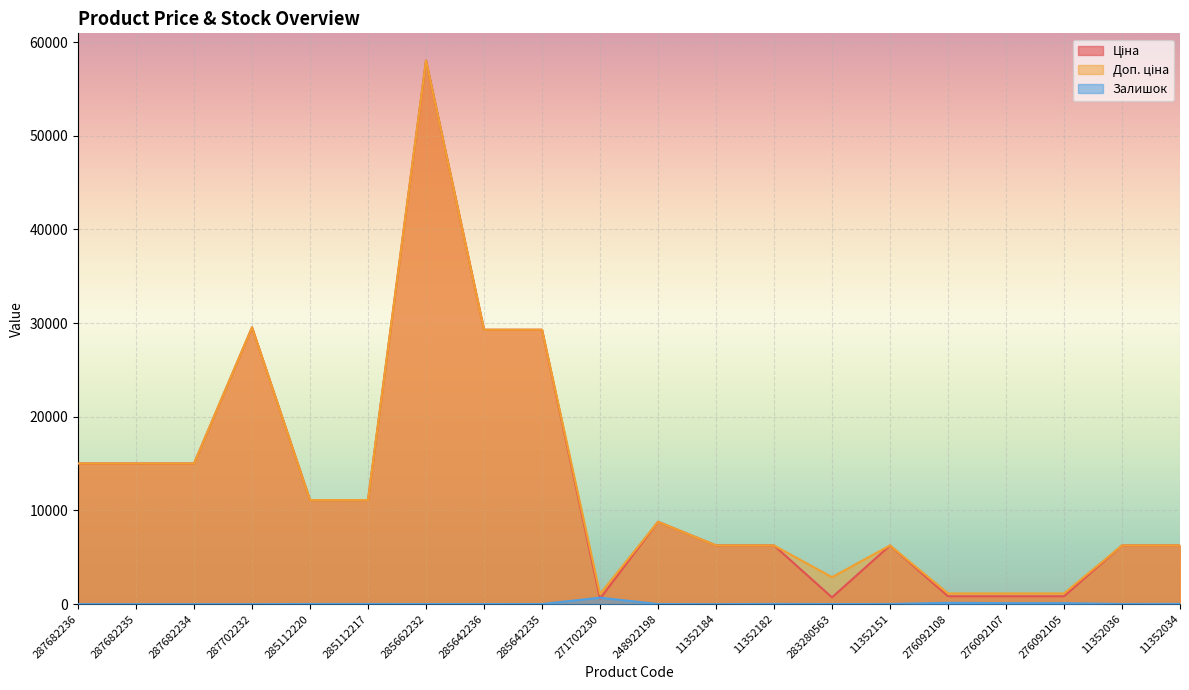

True or false: Доп. ціна and Ціна cross at least once.

False